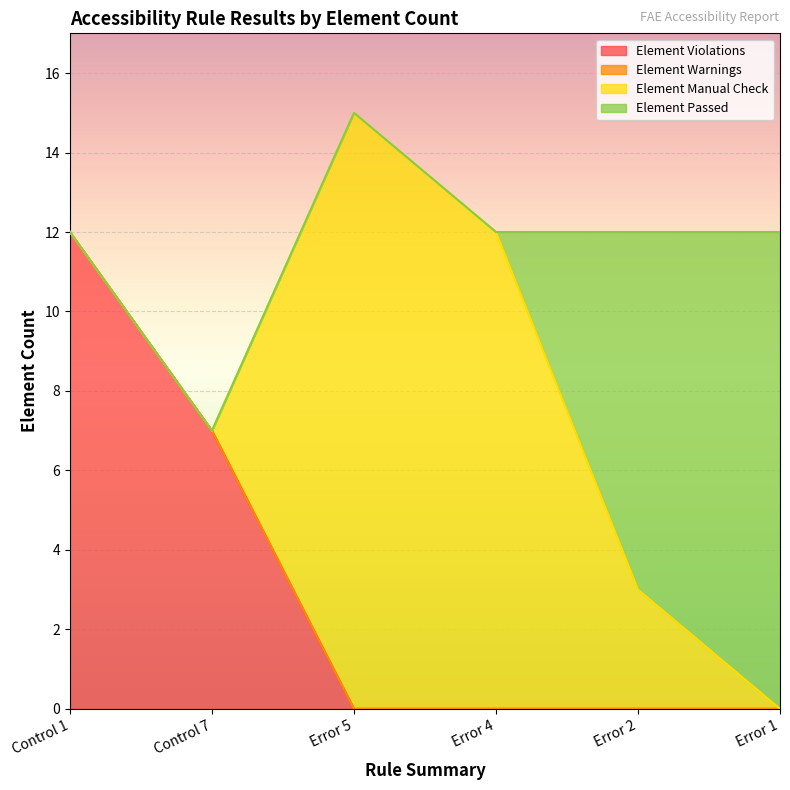

What is the difference between the Element Manual Check values at Error 4 and Error 5?

3